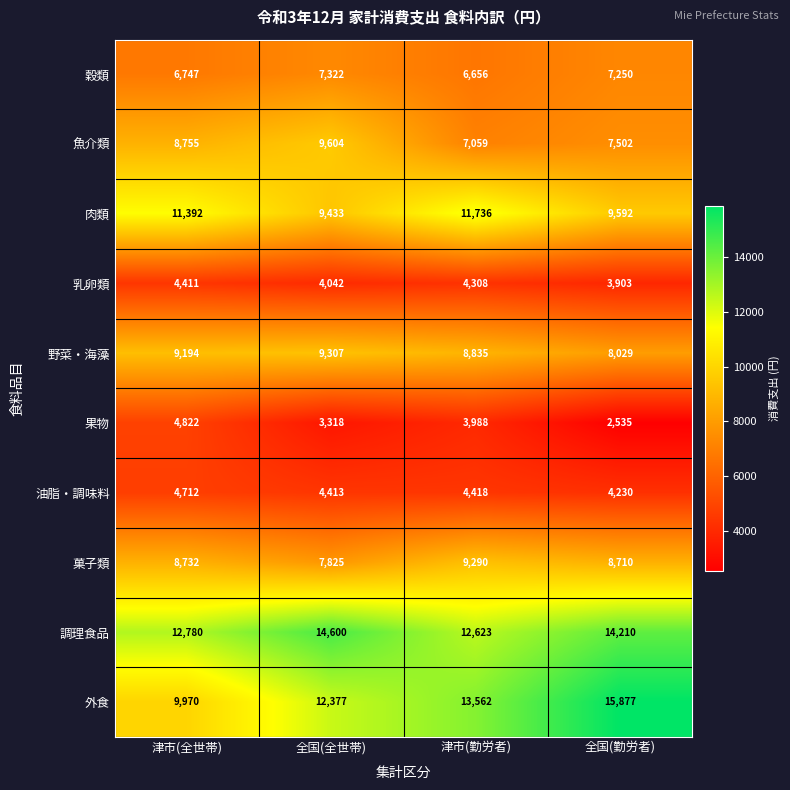

What is the average value of the 菓子類 series?

8639